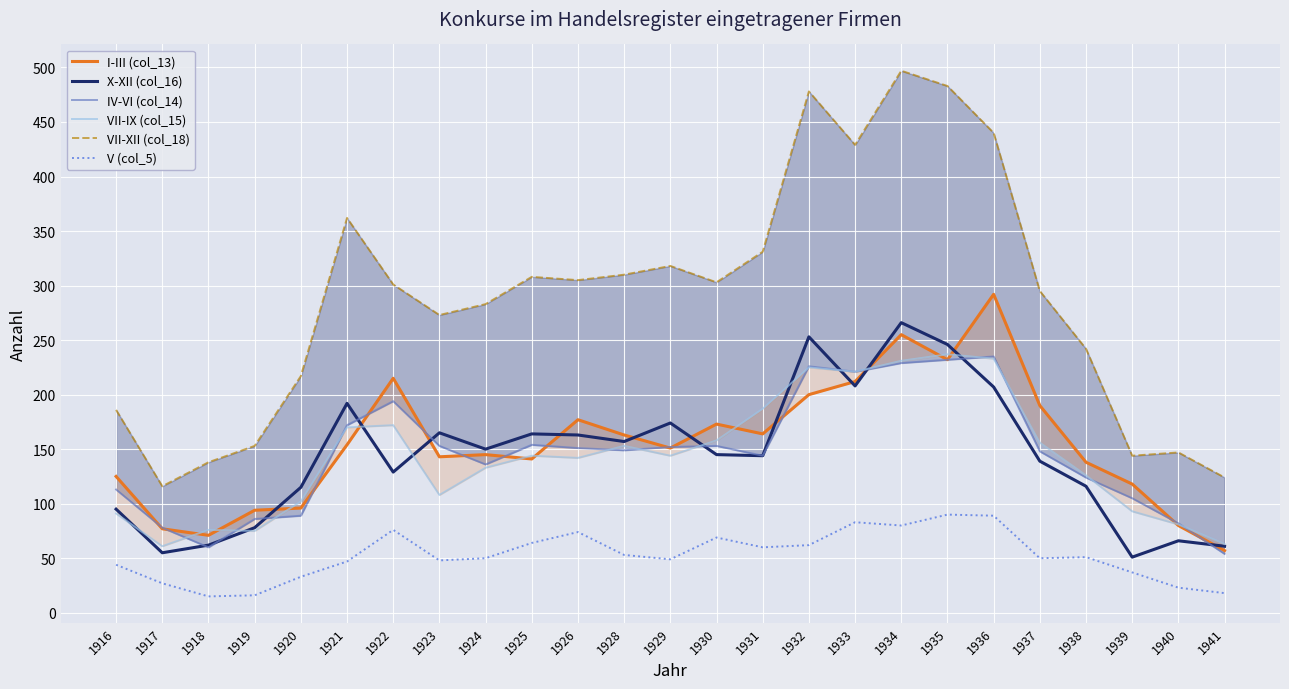

Which series has the largest range (max minus min)?

VII-XII (col_18)